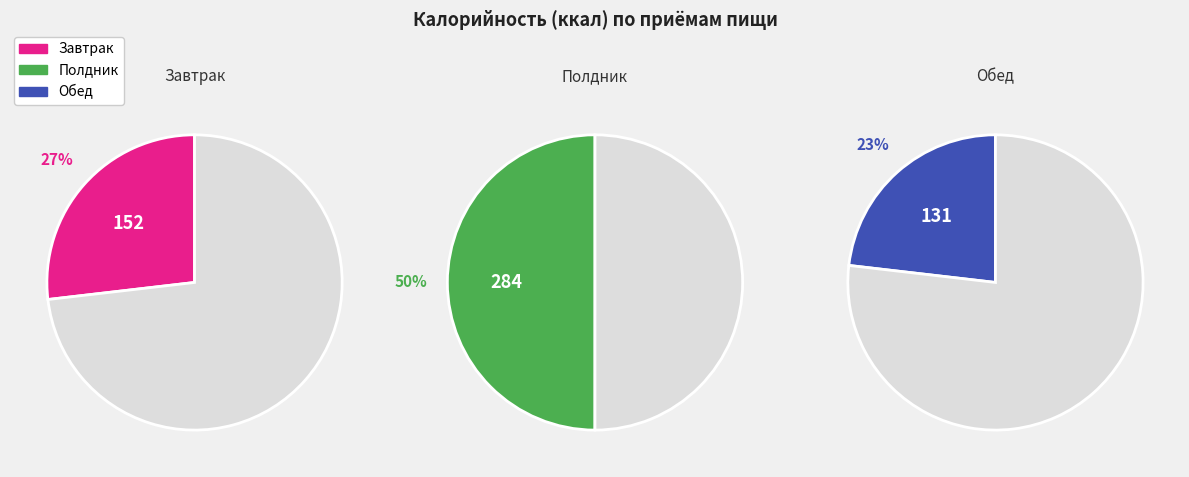

What portion of the pie excludes Обед?

76.8%